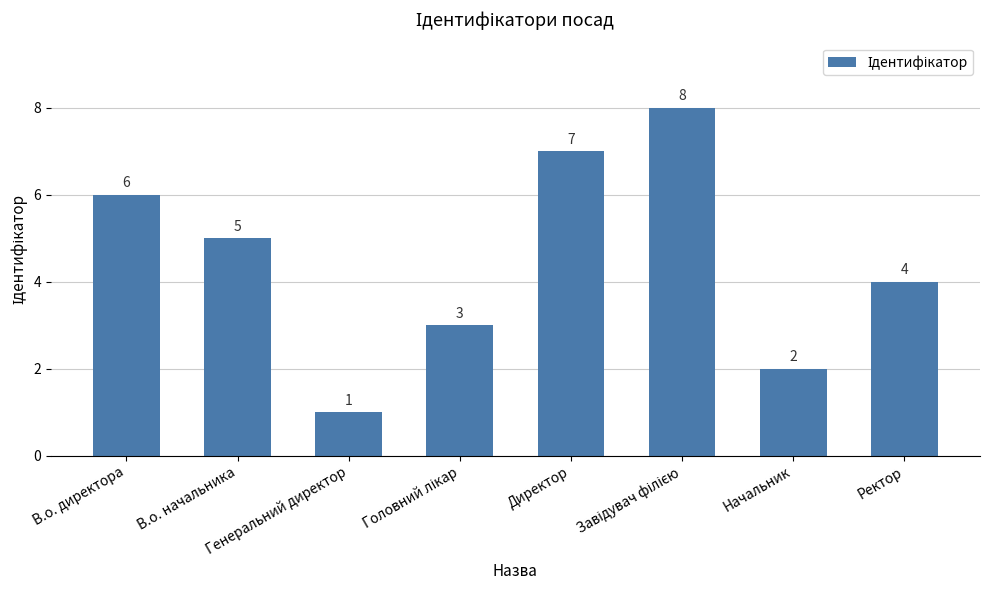

Where is the data nearest to the value 4?

Ректор